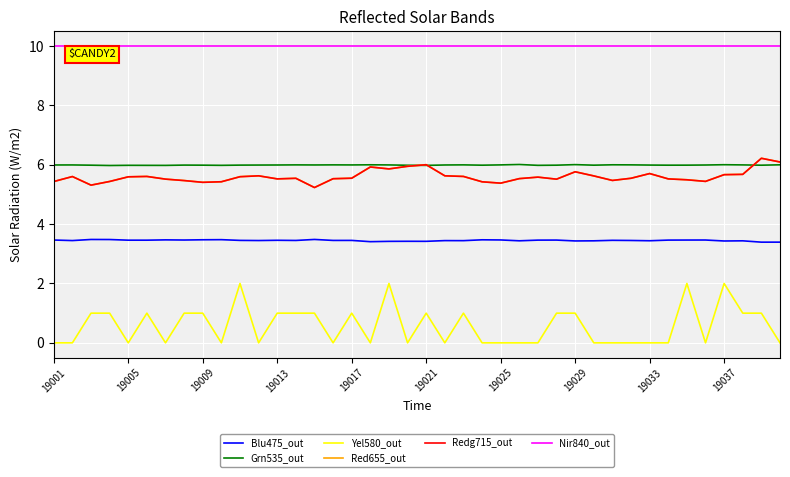

What is the lowest value of the Grn535_out series?

6.0